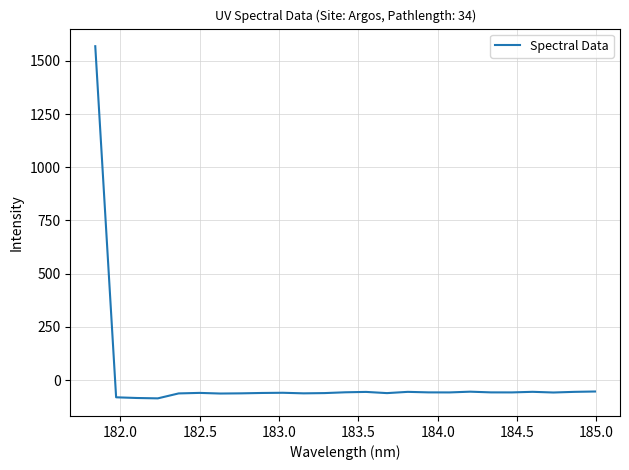

What is the maximum value shown in the chart?

1568.9